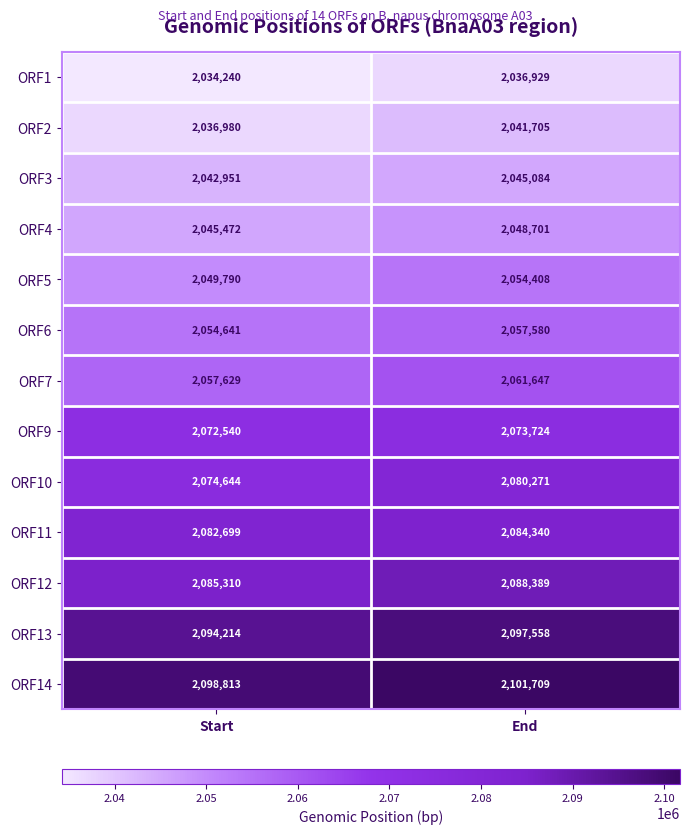

What is the sum of the ORF12 values at Start and End?

4173699